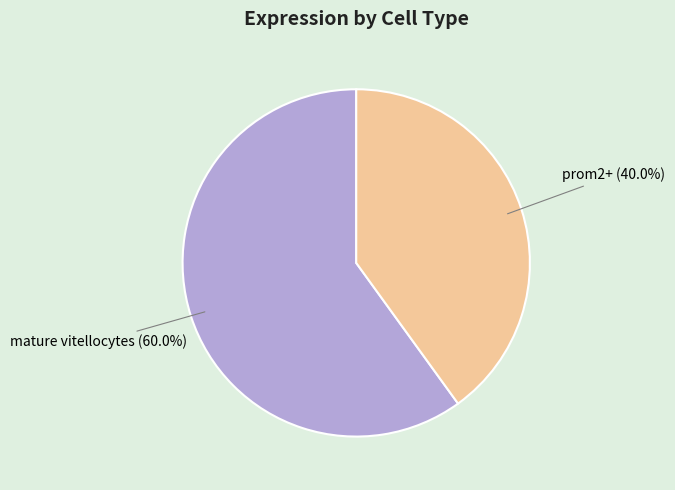

Is there any slice that represents more than half of the pie?

Yes